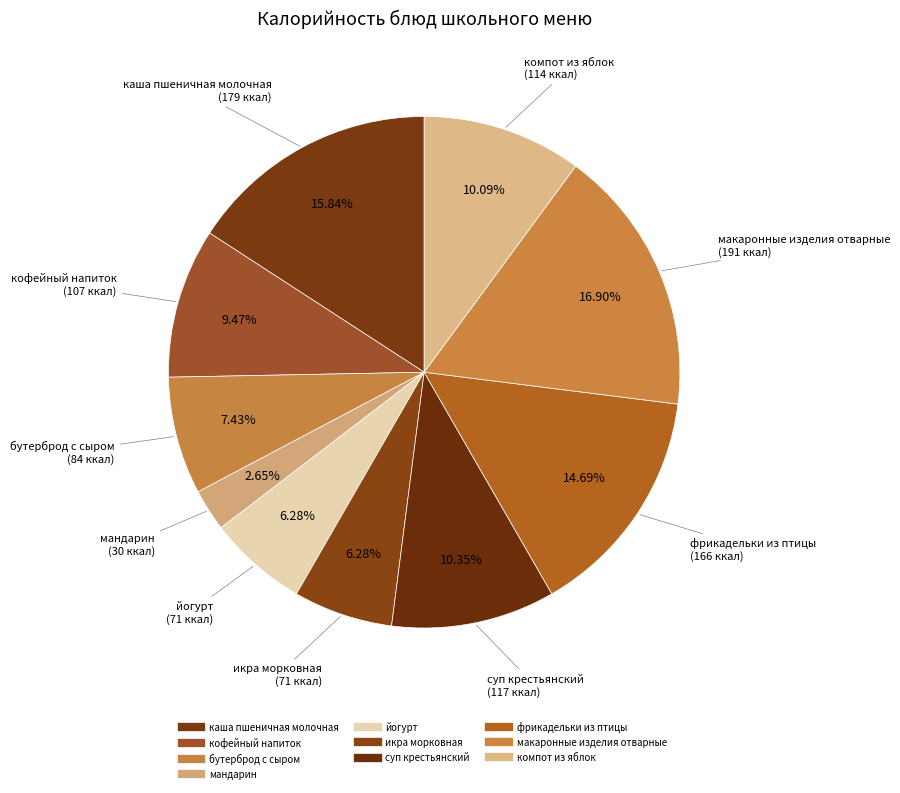

To the nearest percent, what is the difference between the йогурт and кофейный напиток slice percentages?

3%